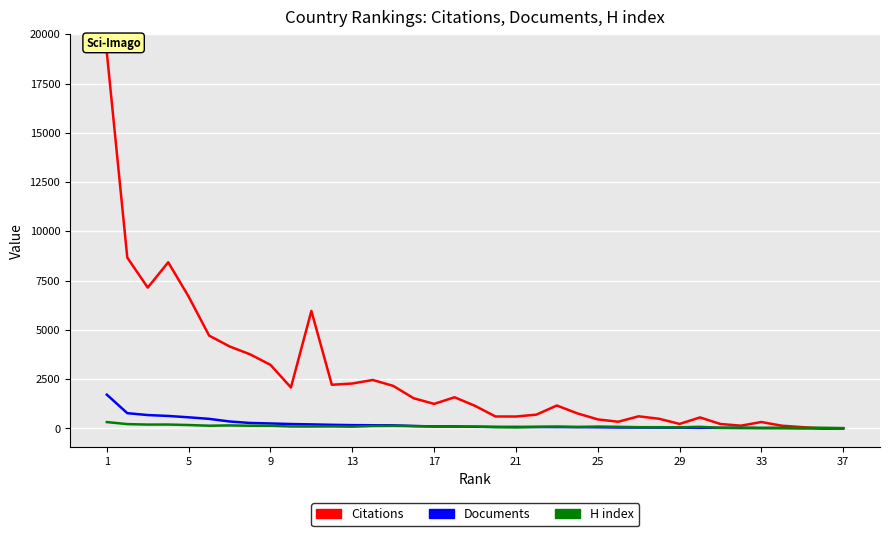

What are all the series names shown in the legend?

Citations, Documents, H index